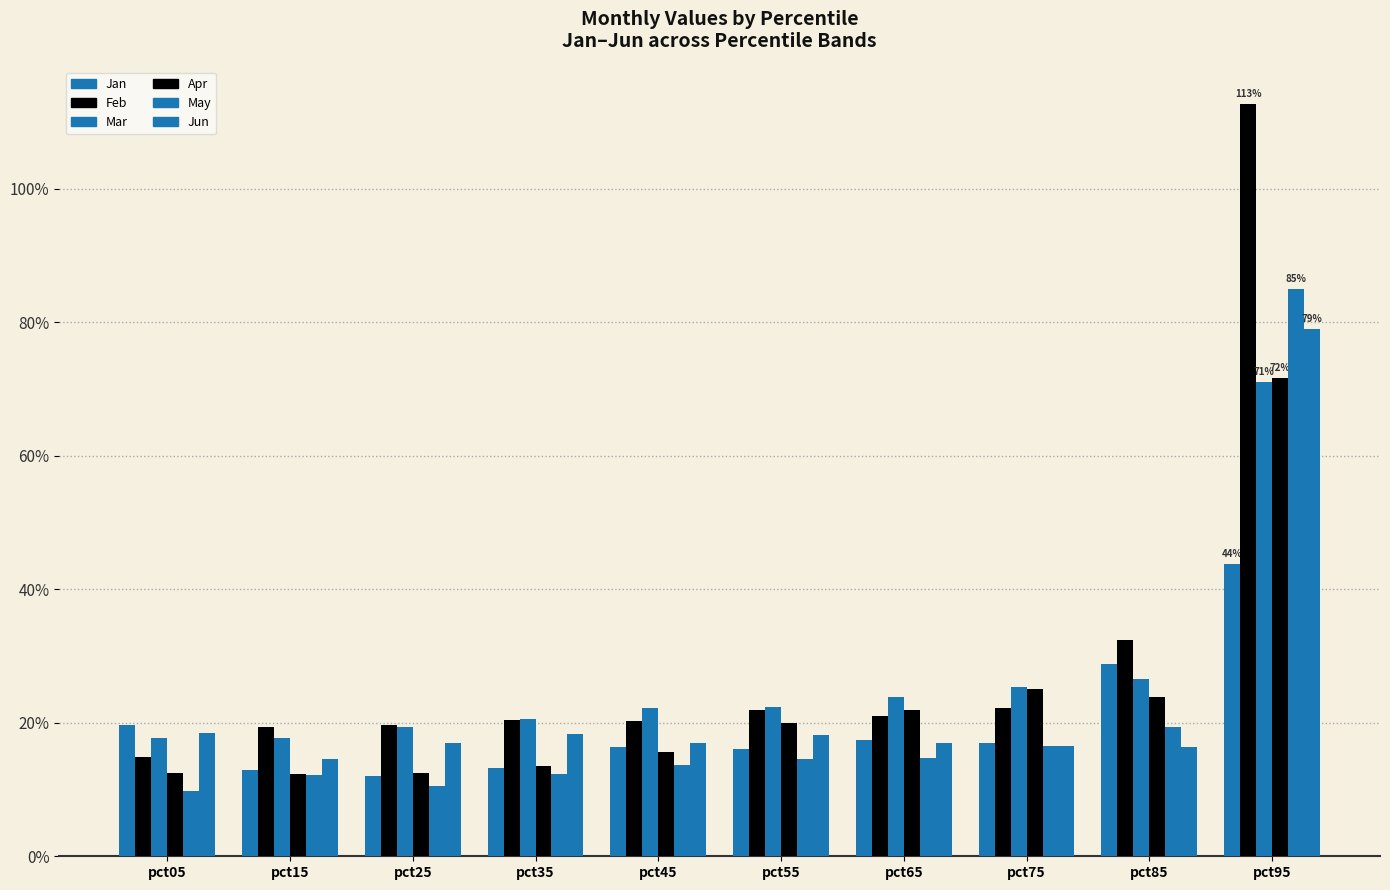

At how many categories does at least one series exceed 0?

10